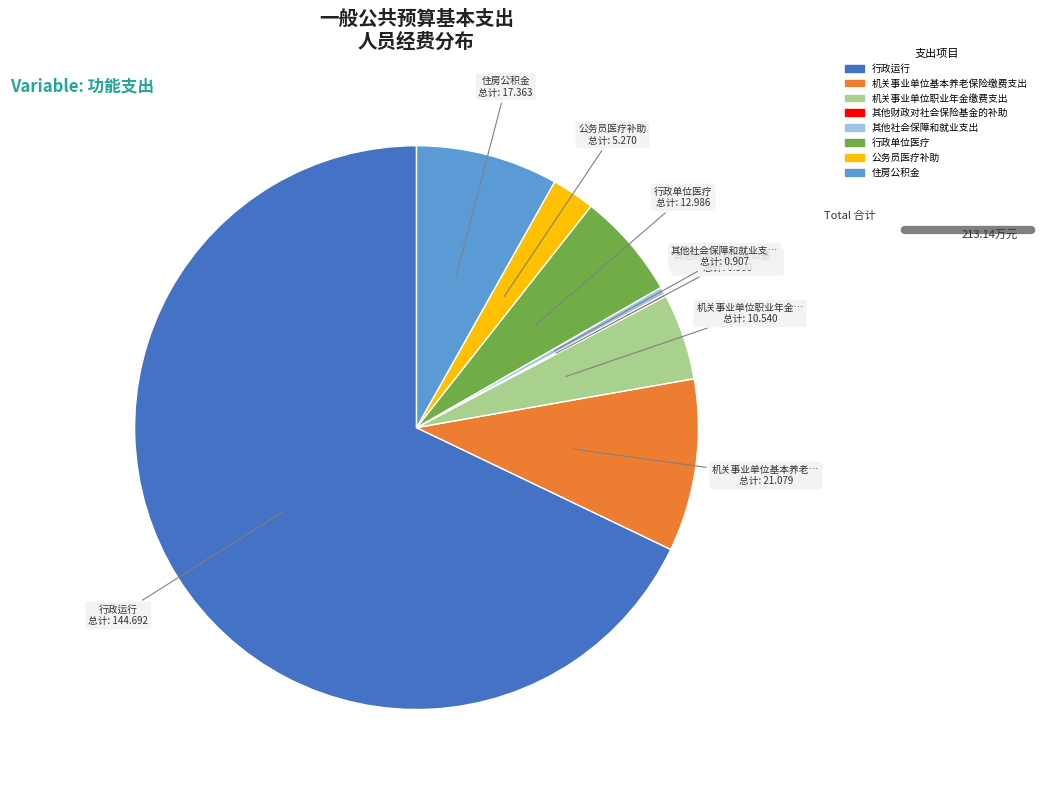

Which slice is the largest?

行政运行